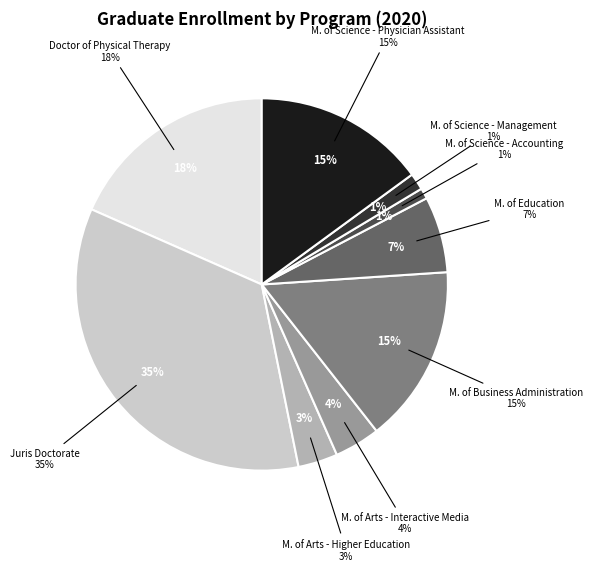

To the nearest percent, what is the average slice percentage?

11%